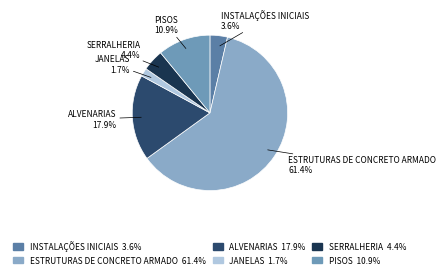

To the nearest percent, what is the combined percentage of SERRALHERIA and INSTALAÇÕES INICIAIS?

8%